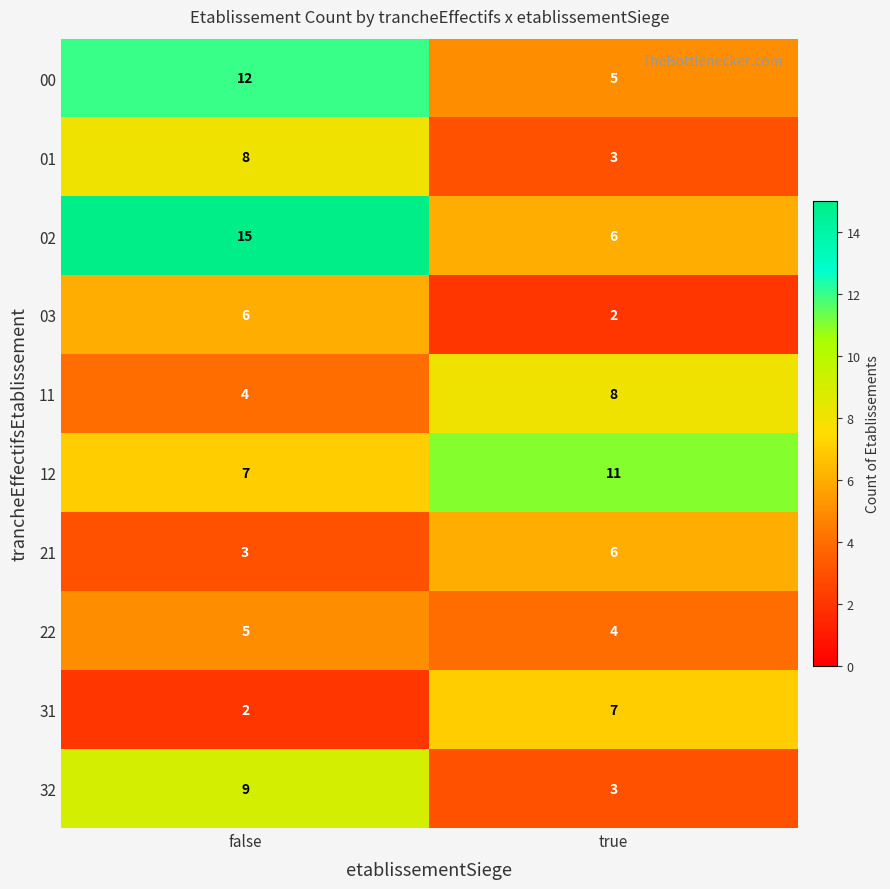

Reading right to left, list all the values displayed in this chart.

00: true=5	false=12
01: true=3	false=8
02: true=6	false=15
03: true=2	false=6
11: true=8	false=4
12: true=11	false=7
21: true=6	false=3
22: true=4	false=5
31: true=7	false=2
32: true=3	false=9